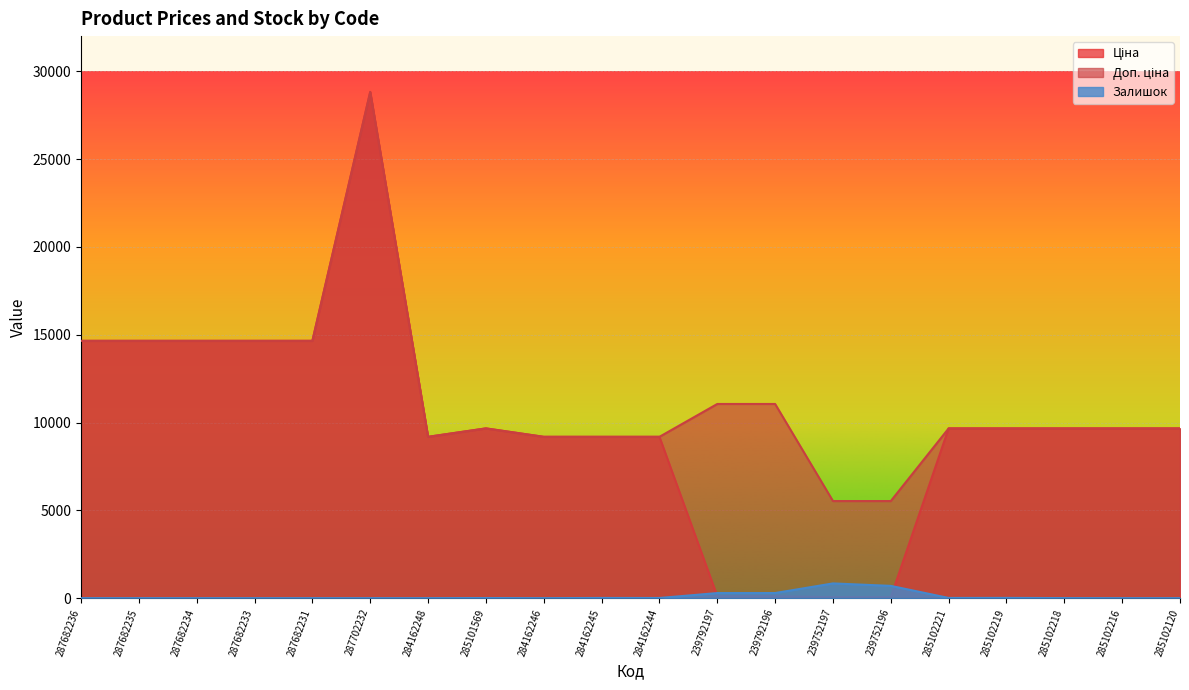

The value of Доп. ціна at 239792197 is 11055.0. True or false?

True